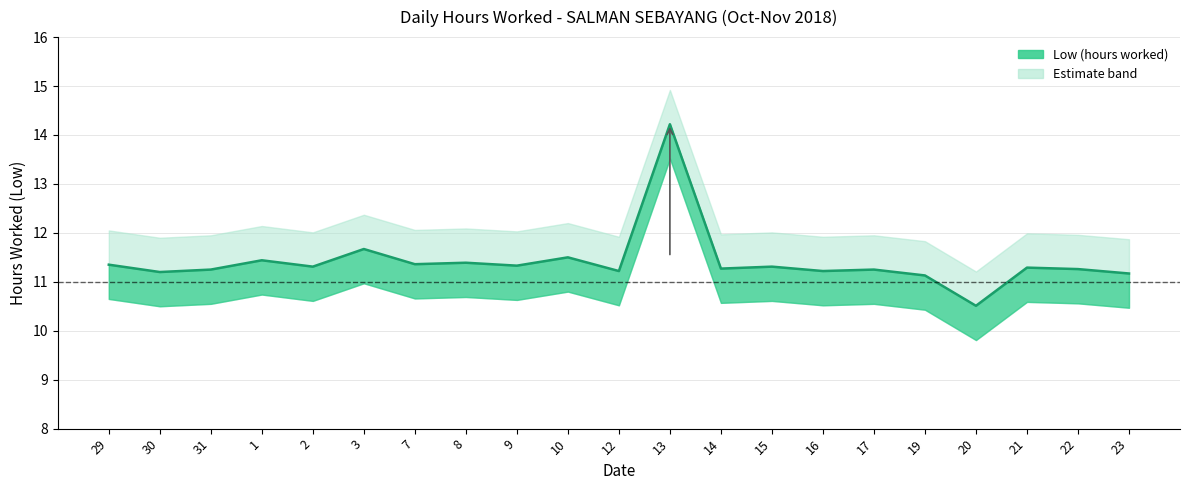

At how many categories does at least one series exceed 10?

21